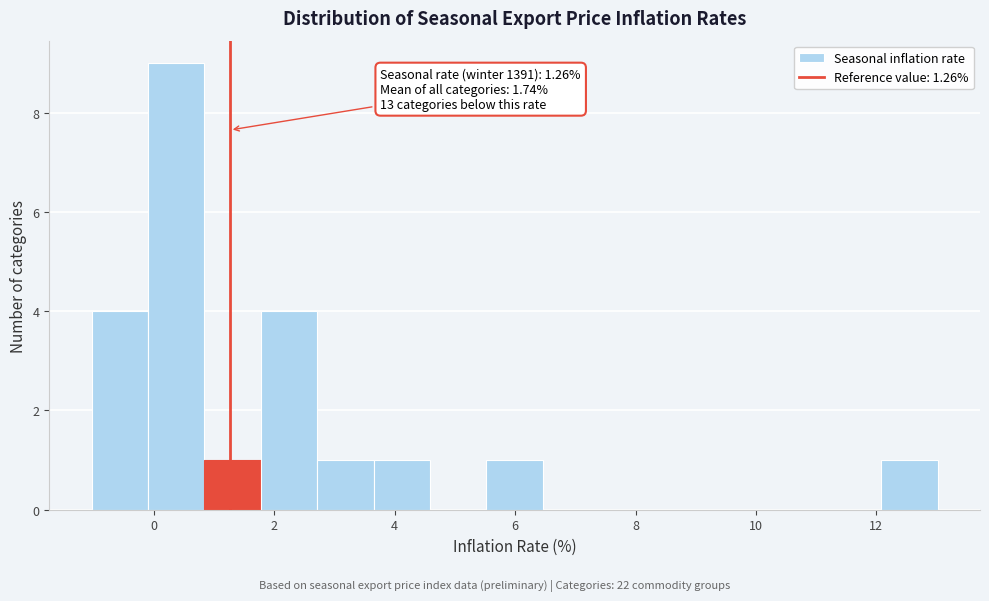

Which range on the x-axis has the tallest bar?

0.0 to 0.8